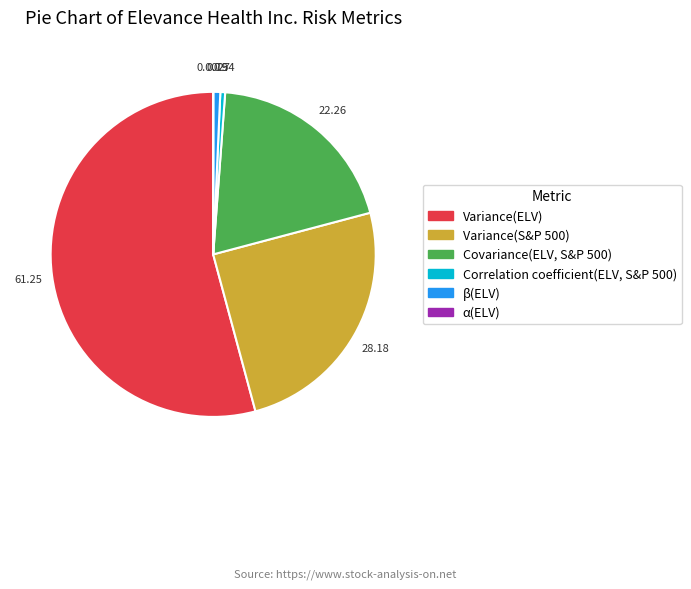

Is there a majority slice in this chart?

Yes